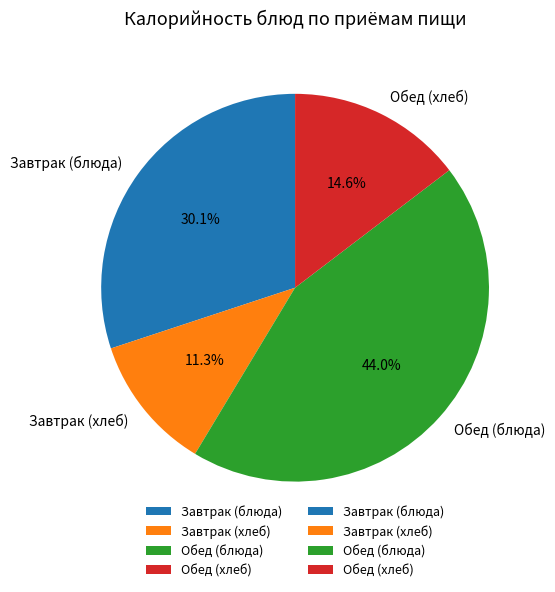

To the nearest percent, what is the average slice percentage?

25%